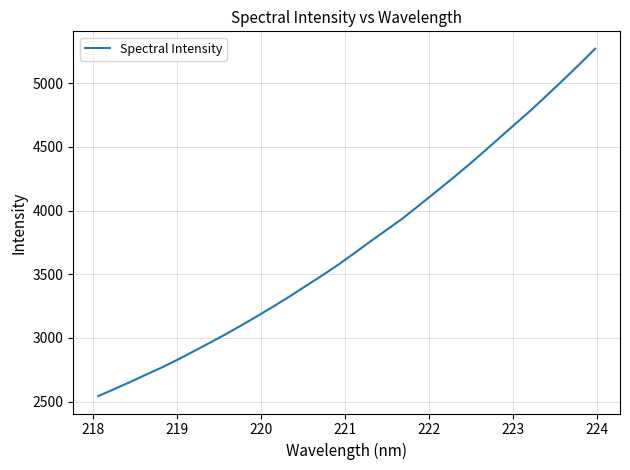

What is the greatest value displayed?

5271.7